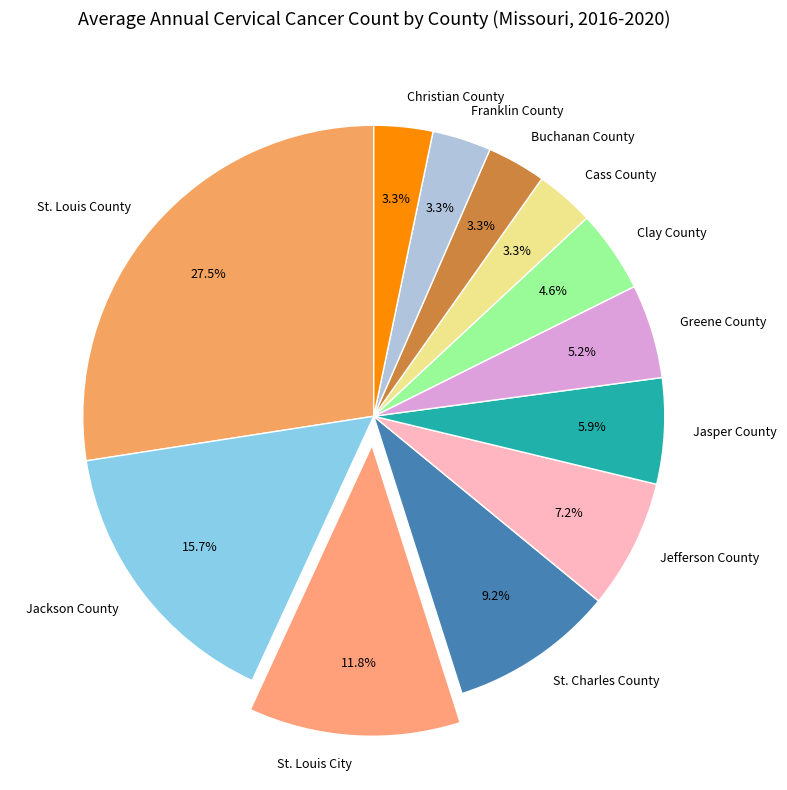

To the nearest percent, what is the difference between the St. Charles County and Jasper County slice percentages?

3%